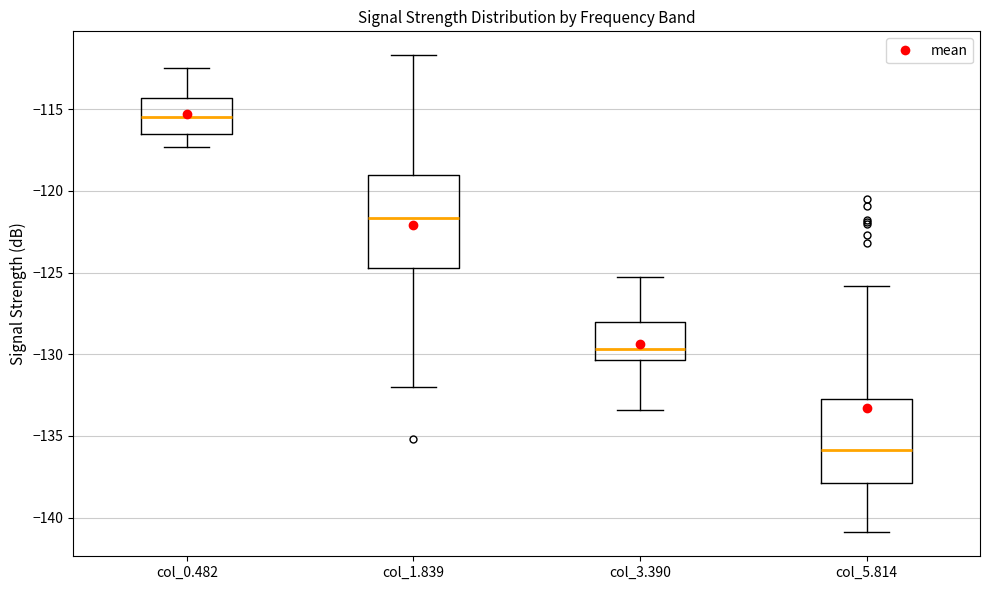

Where is the upper edge of the box for col_1.839 on the y-axis? The values are not printed on the chart, so give them approximately, as read against the axis.

-119.0